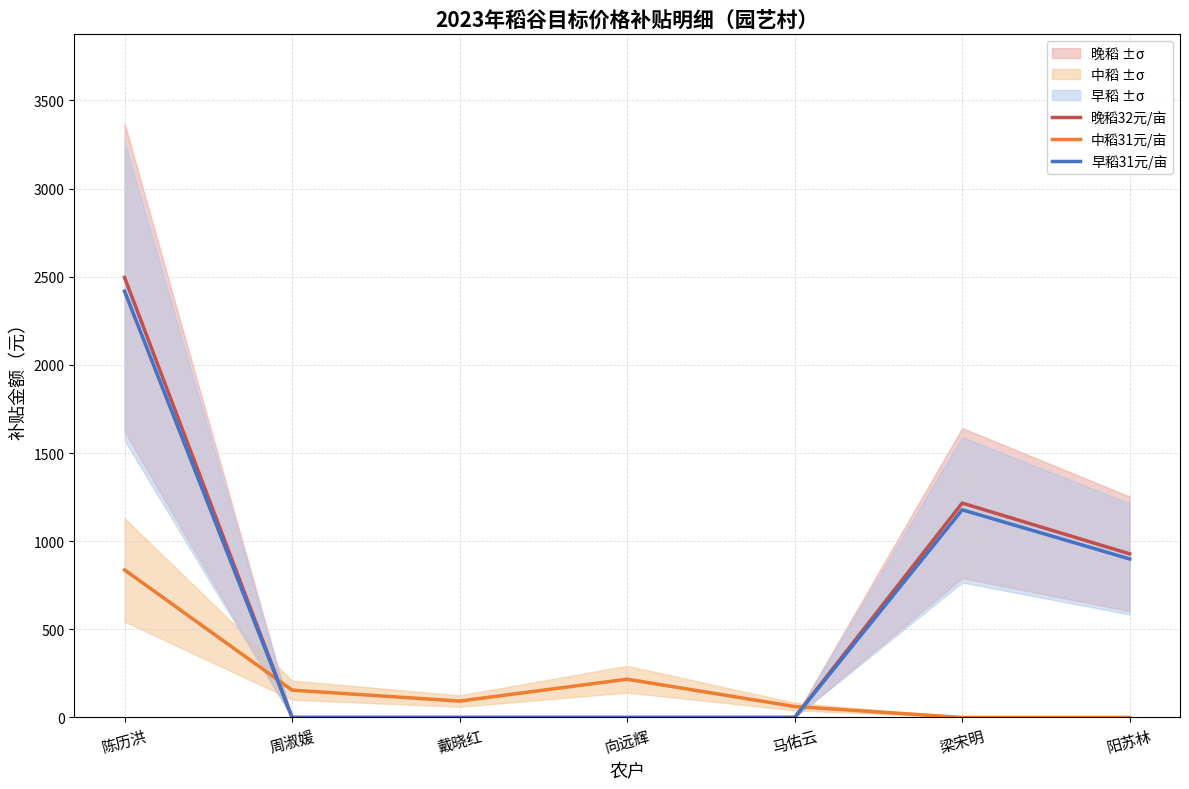

Reading right to left, transcribe all the data shown in this chart.

晚稻32元/亩: 阳苏林=928	梁宋明=1216	马佑云=0	向远辉=0	戴晓红=0	周淑媛=0	陈历洪=2496
中稻31元/亩: 阳苏林=0	梁宋明=0	马佑云=62	向远辉=217	戴晓红=93	周淑媛=155	陈历洪=837
早稻31元/亩: 阳苏林=899	梁宋明=1178	马佑云=0	向远辉=0	戴晓红=0	周淑媛=0	陈历洪=2418